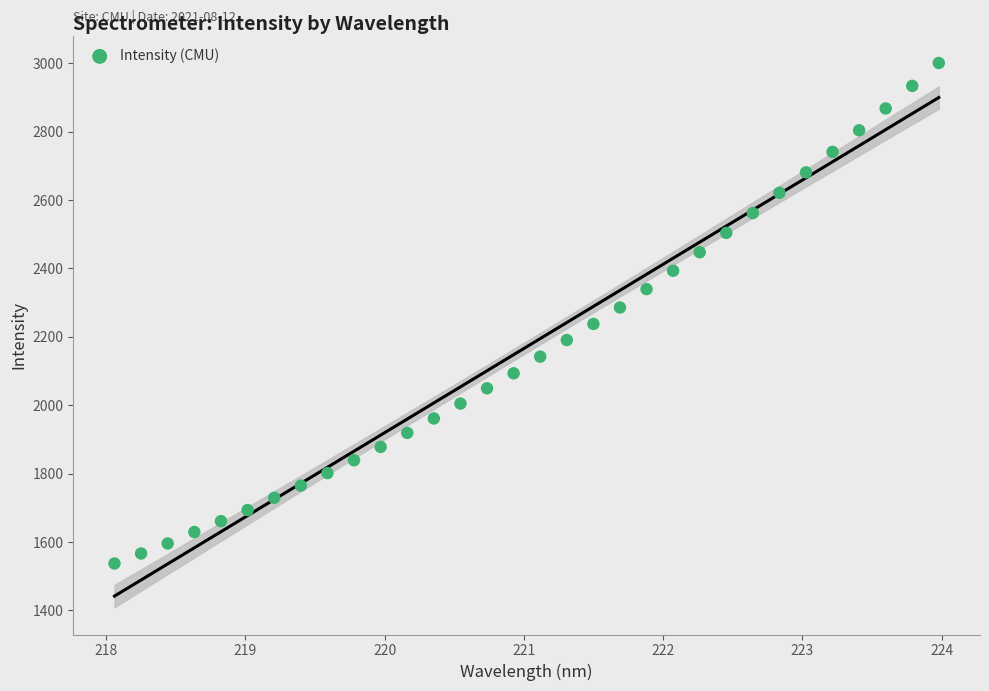

What is the range of X values (max minus min)?

5.9